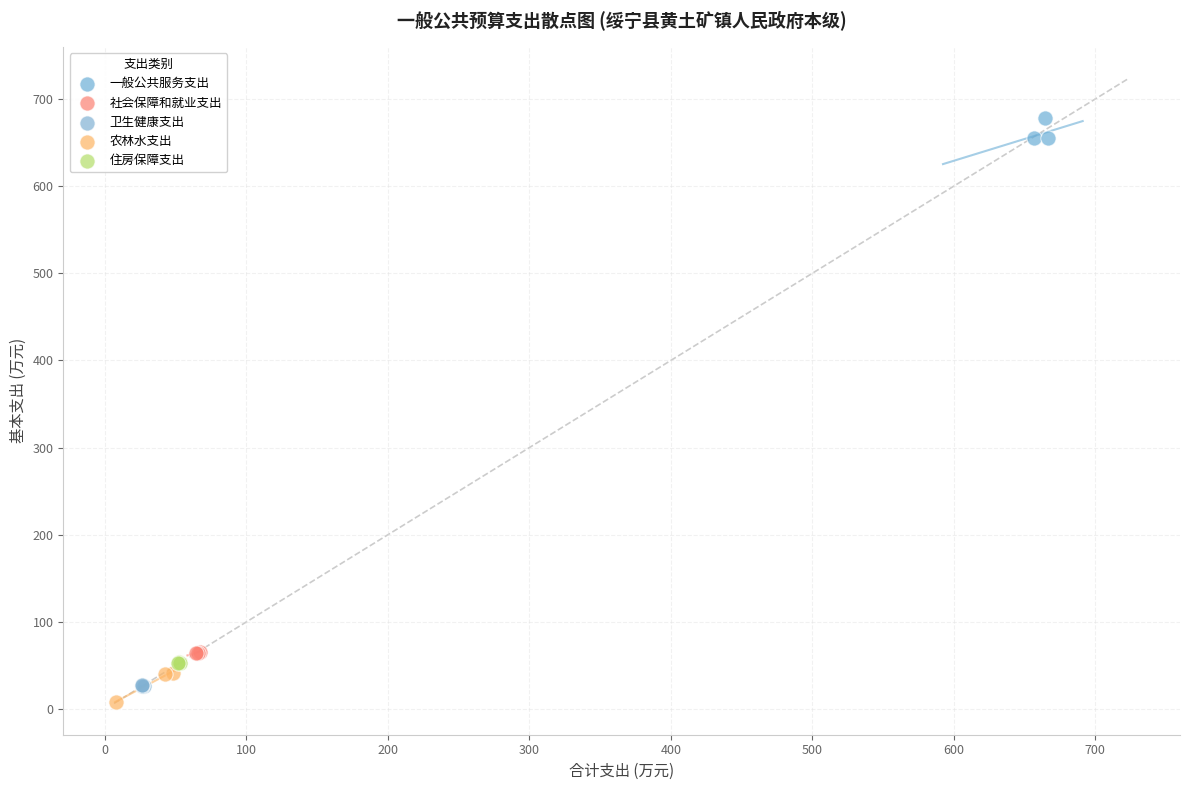

What are all the series names shown in the legend?

一般公共服务支出, 社会保障和就业支出, 卫生健康支出, 农林水支出, 住房保障支出